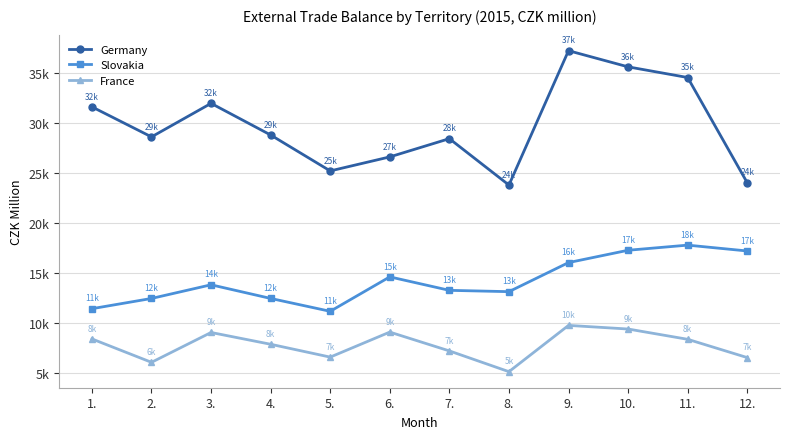

What is the difference between the maximum and minimum values in the Slovakia series?

6605